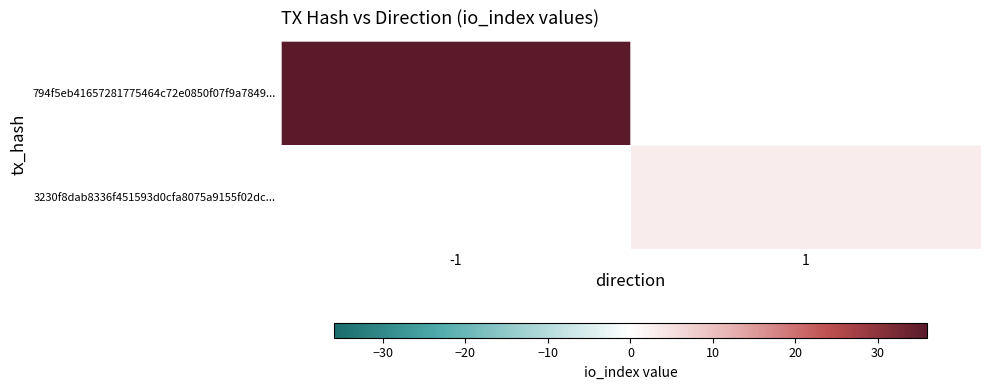

How many series are shown in this chart?

2